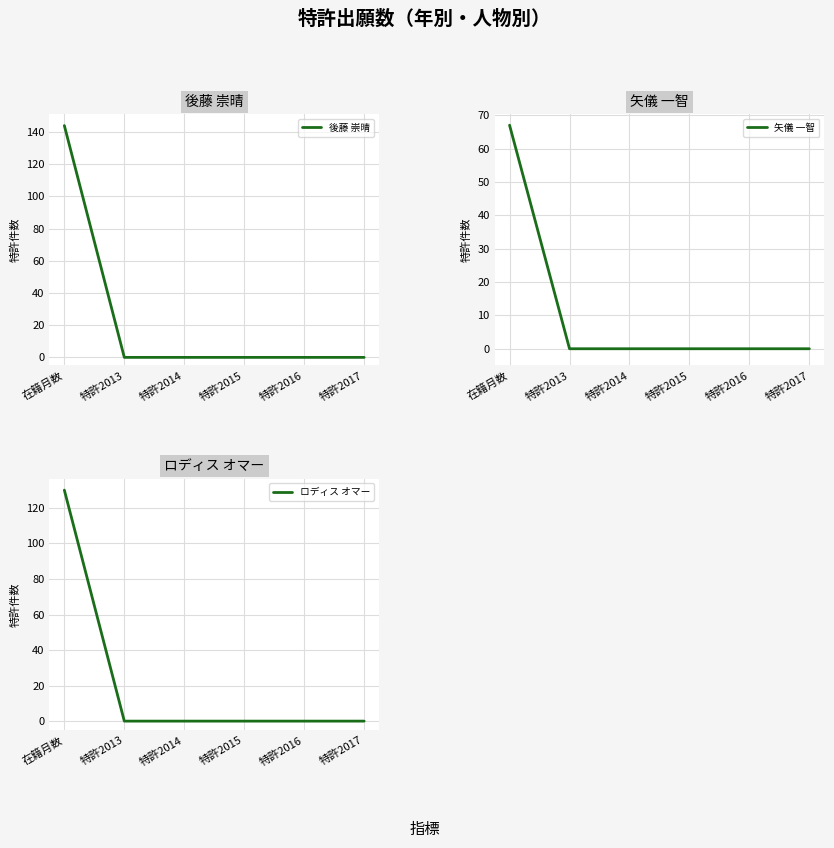

Count the number of categories in the chart.

6